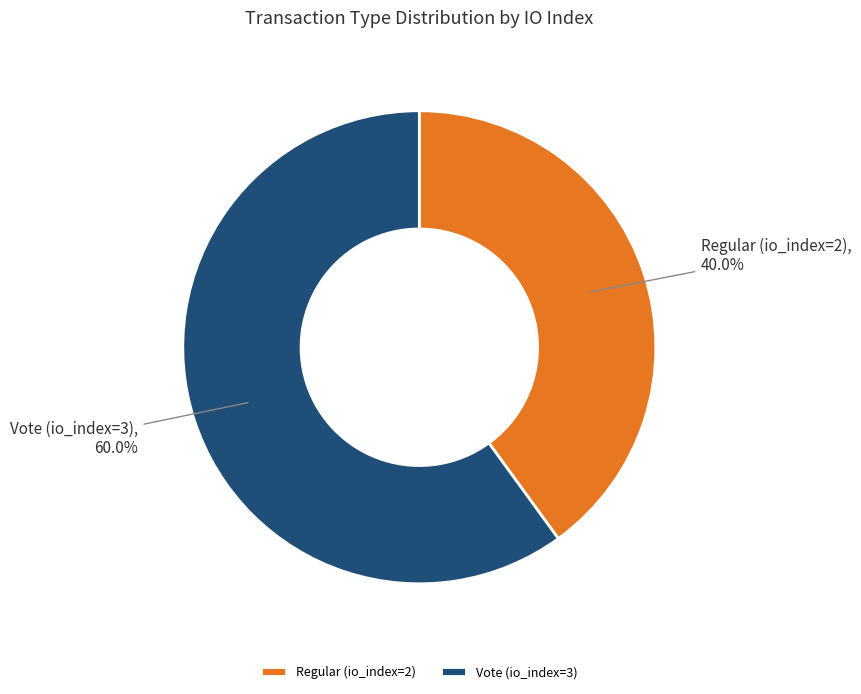

What percentage is the Vote (io_index=3) slice, to the nearest percent?

60%